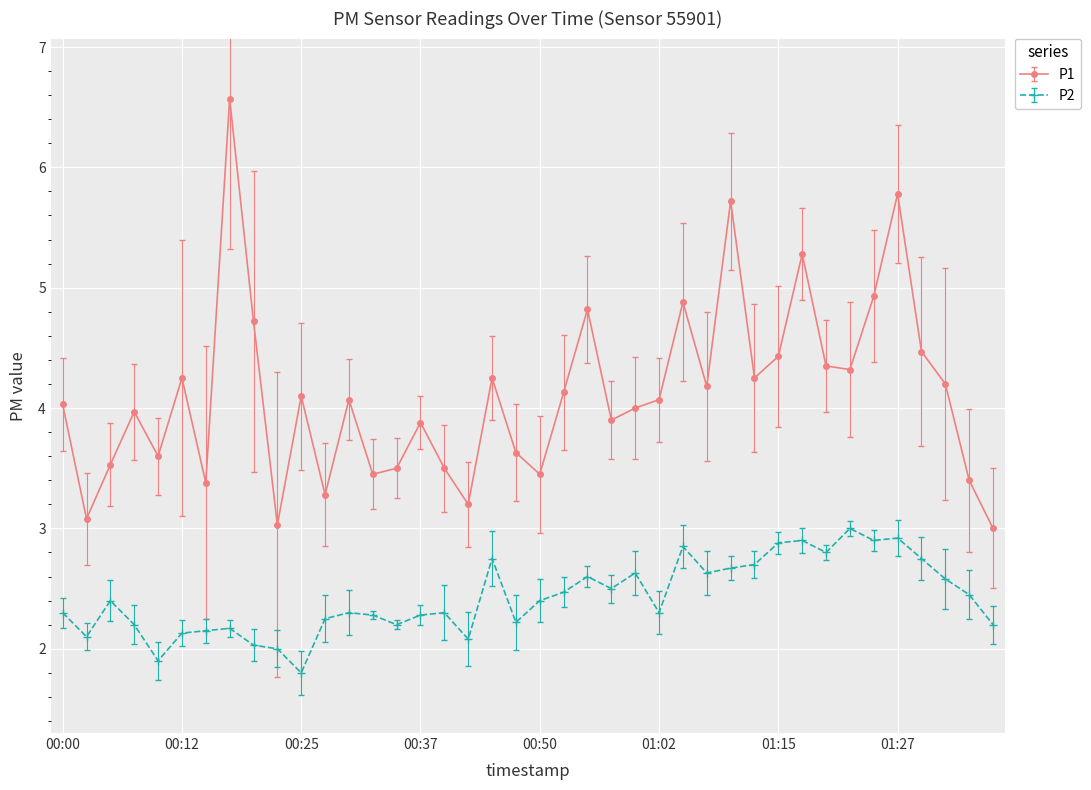

What is the highest value of the P1 series?

6.6